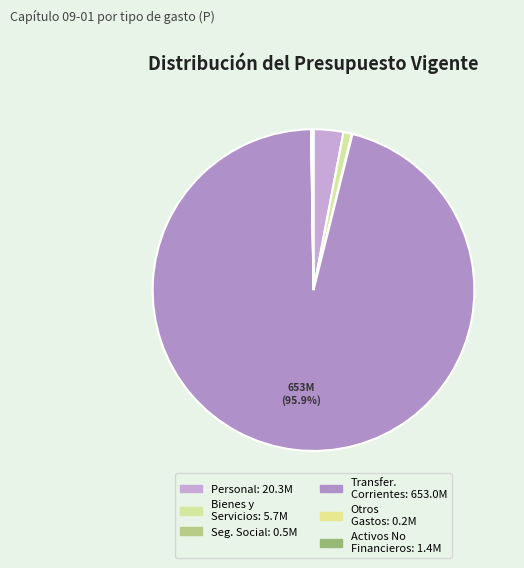

Rank the categories by value from highest to lowest.

TRANSFERENCIAS CORRIENTES (Gastos), GASTOS EN PERSONAL, BIENES Y SERVICIOS DE CONSUMO, ADQUISICIÓN DE ACTIVOS NO FINANCIEROS, PRESTACIONES DE SEGURIDAD SOCIAL, OTROS GASTOS CORRIENTES